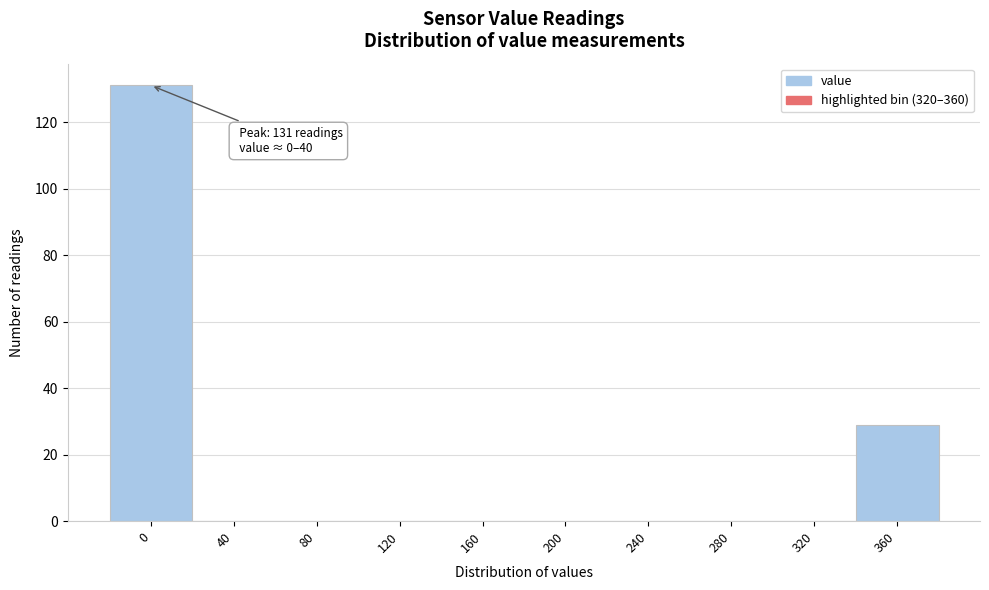

Reading left to right, transcribe all the data shown in this chart.

0=131	40=0	80=0	120=0	160=0	200=0	240=0	280=0	320=0	360=29